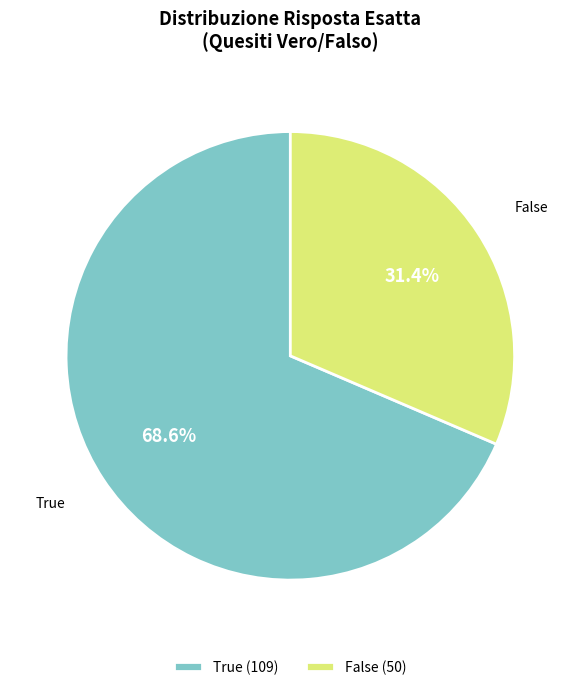

Rank the categories by value from highest to lowest.

True, False